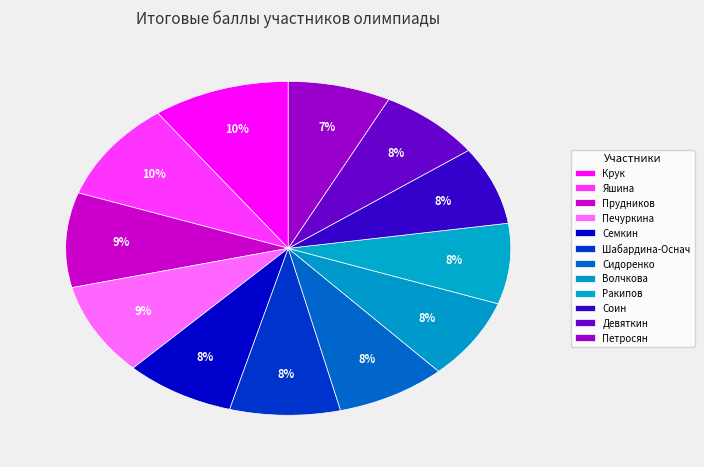

To the nearest percent, what is the average slice percentage?

8%